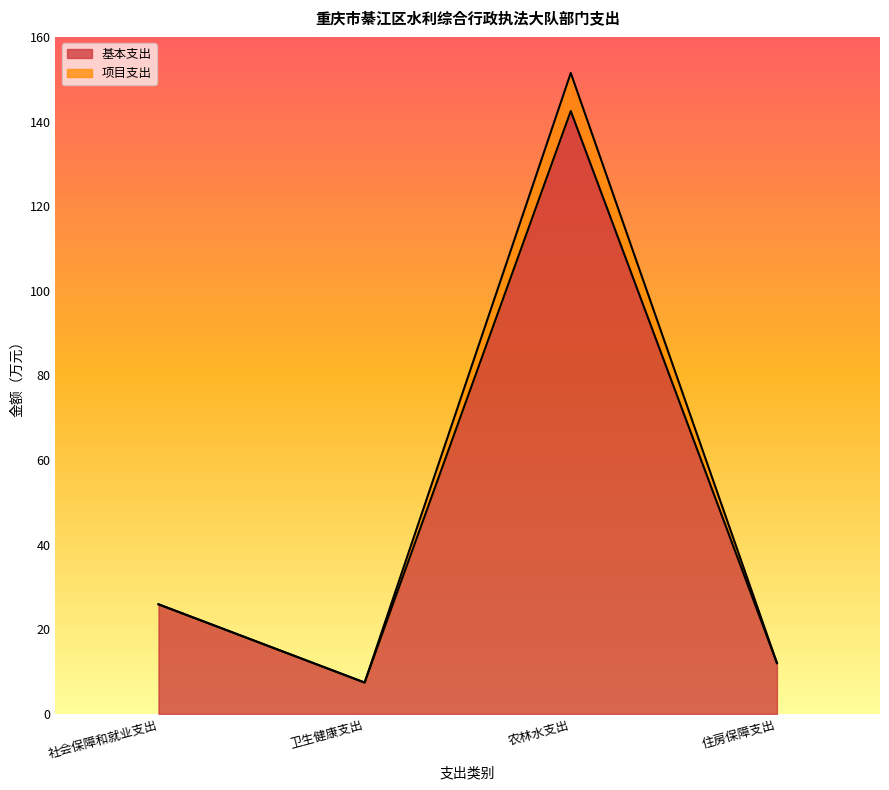

How many interior local valleys does the 项目支出 series have?

1